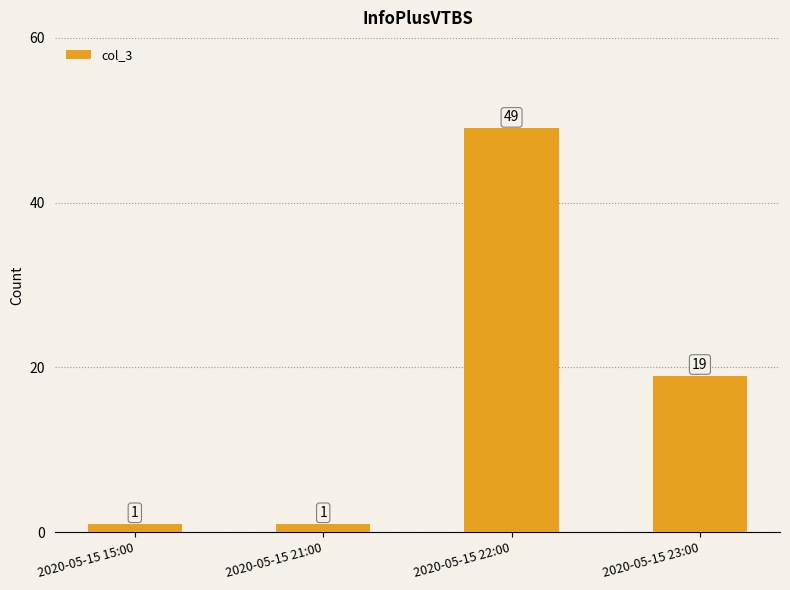

What position from the right is 2020-05-15 22:00?

2